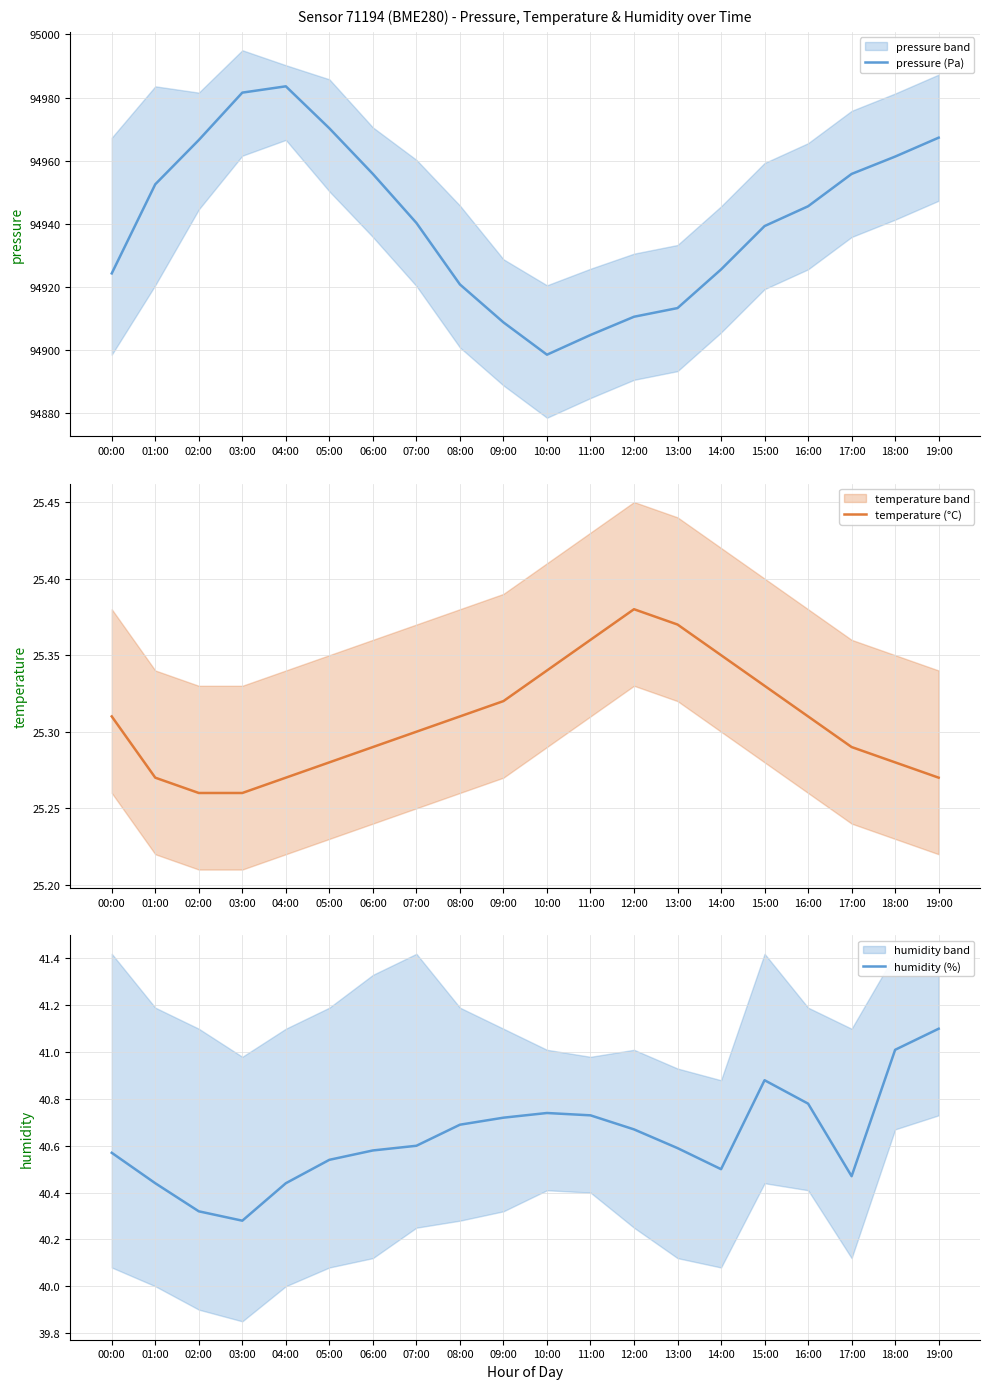

List the series in order of their peak value, highest first.

pressure (Pa), humidity (%), temperature (°C)